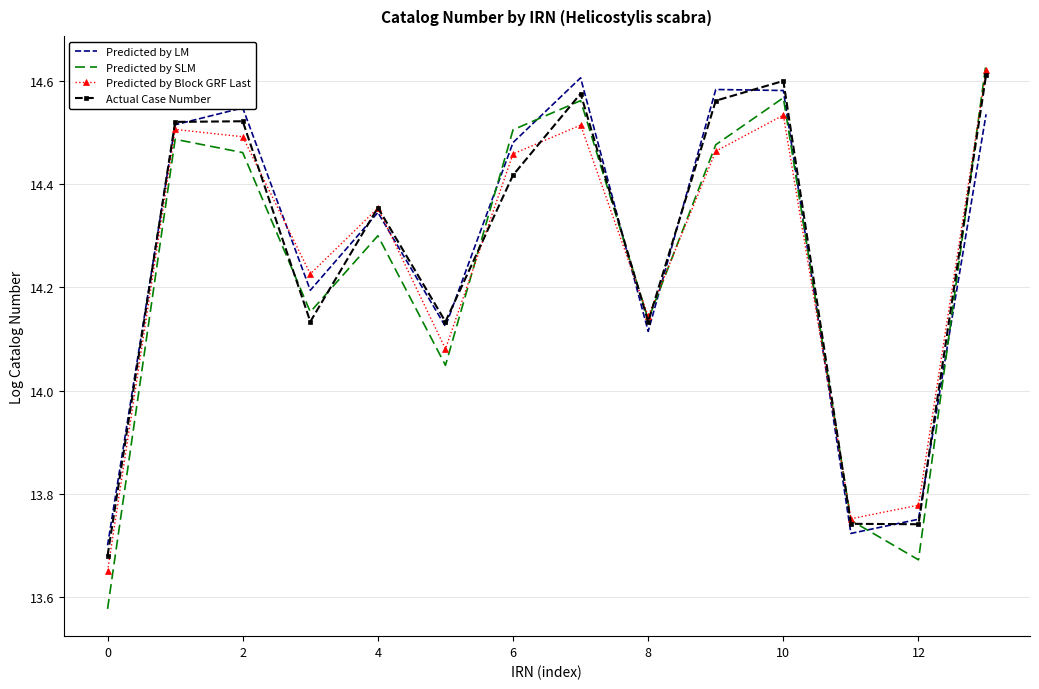

Which series has the widest spread of values?

Predicted by SLM